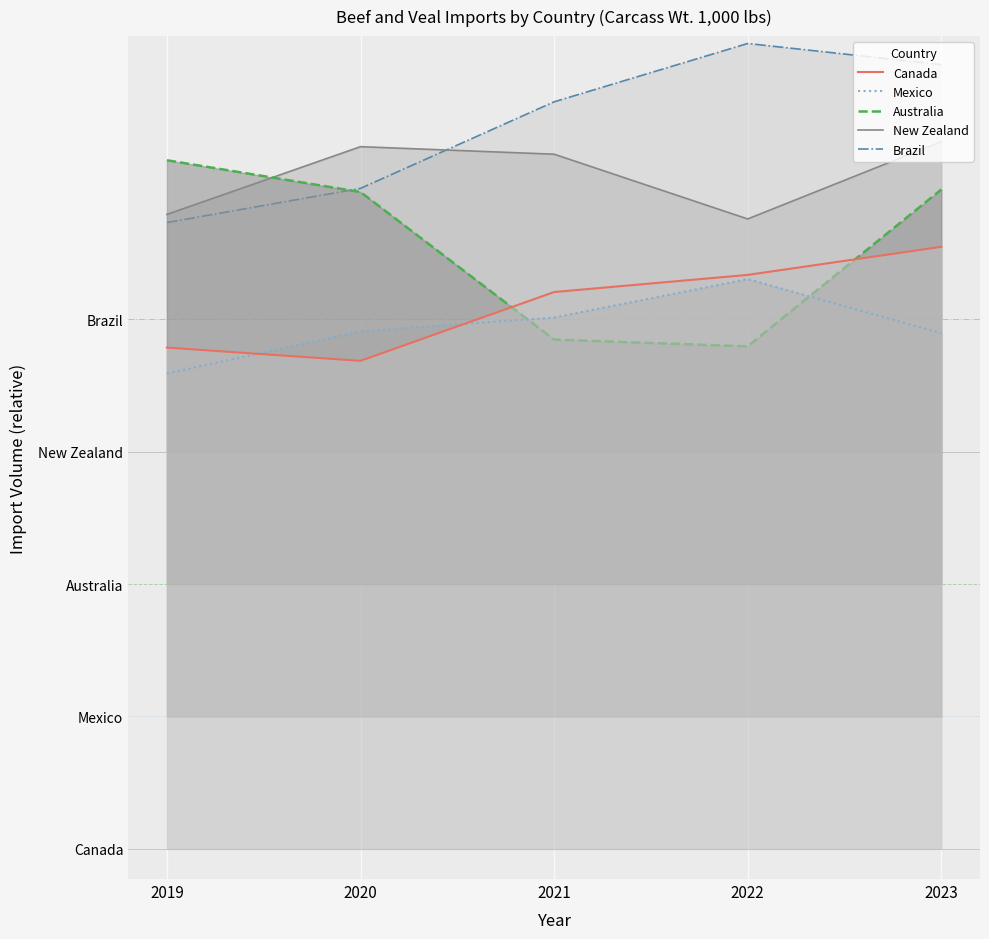

What is the difference between the second highest and minimum values in the Brazil series?

0.3